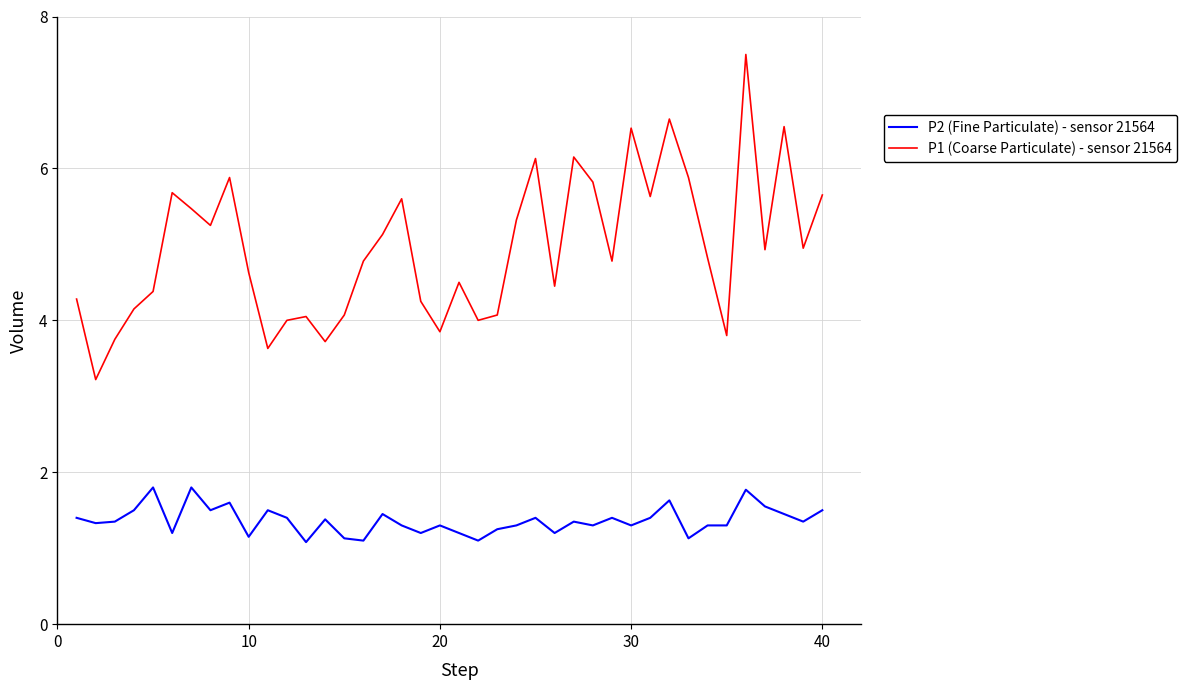

True or false: P1 (Coarse Particulate) - sensor 21564 and P2 (Fine Particulate) - sensor 21564 intersect in this chart.

False